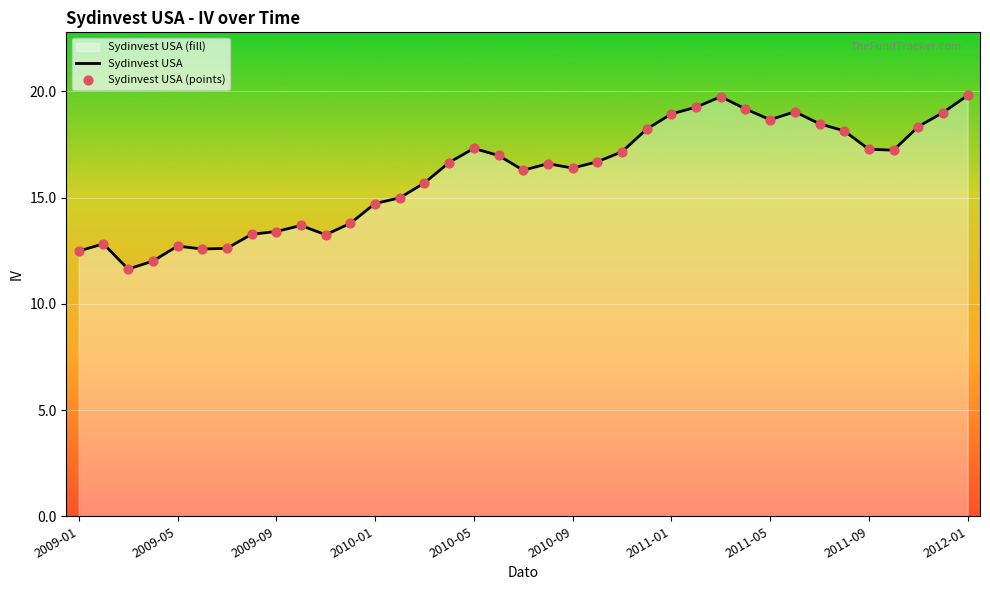

Which series reaches the minimum Y coordinate?

Sydinvest USA